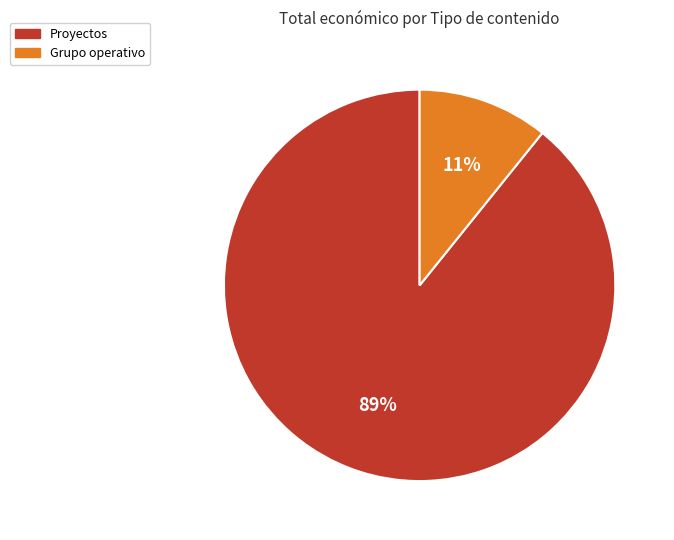

Does any single category account for the majority?

Yes